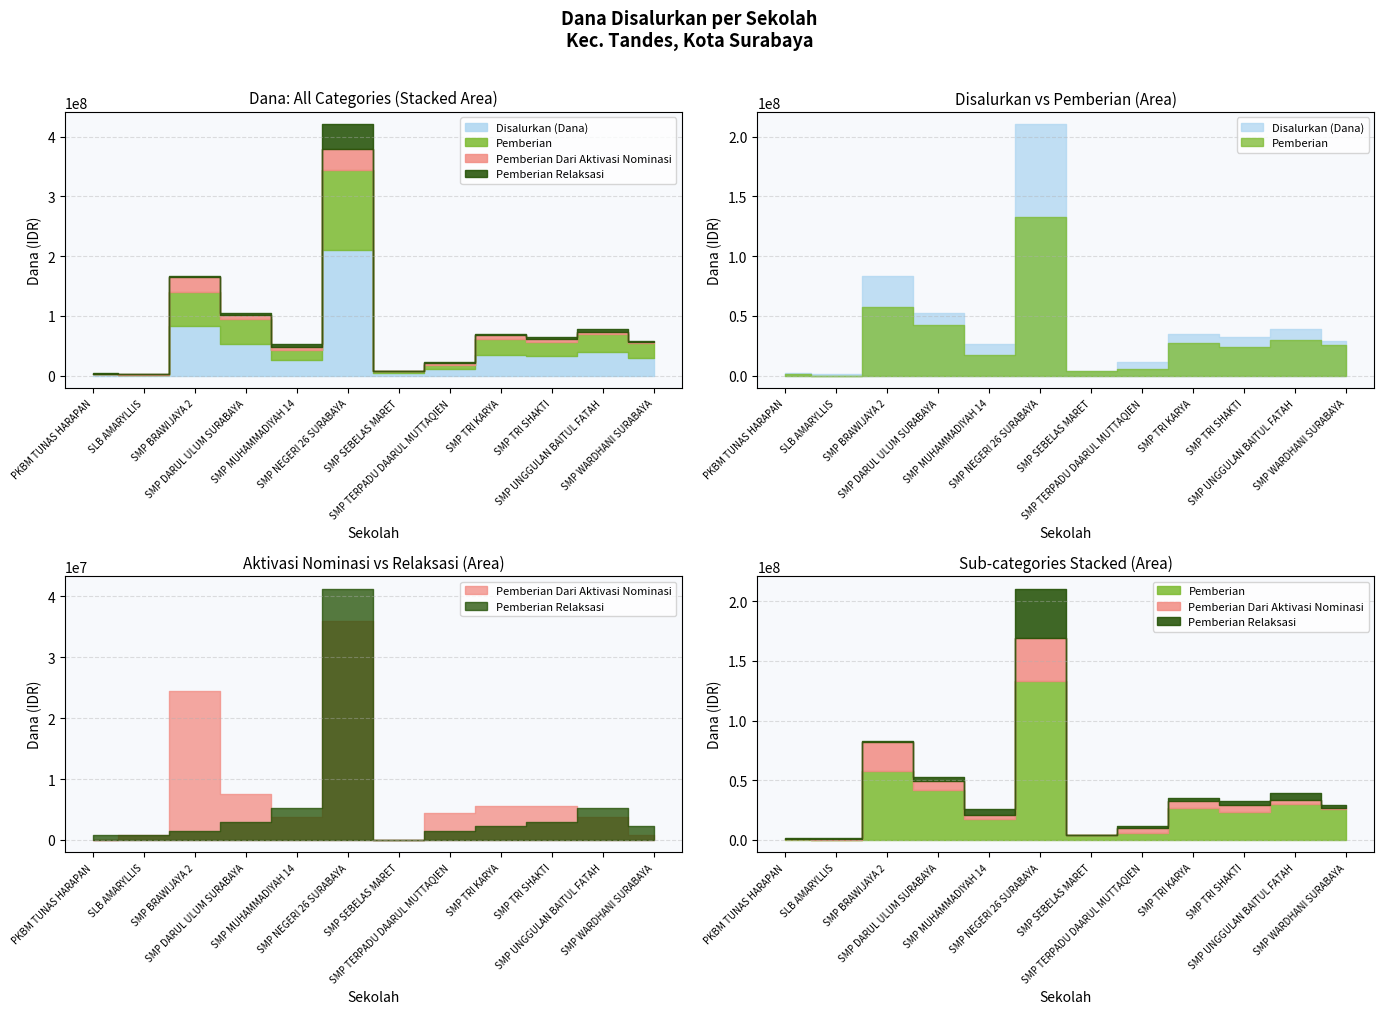

Which has a higher value, SMP TERPADU DAARUL MUTTAQIEN or SMP BRAWIJAYA 2?

SMP BRAWIJAYA 2